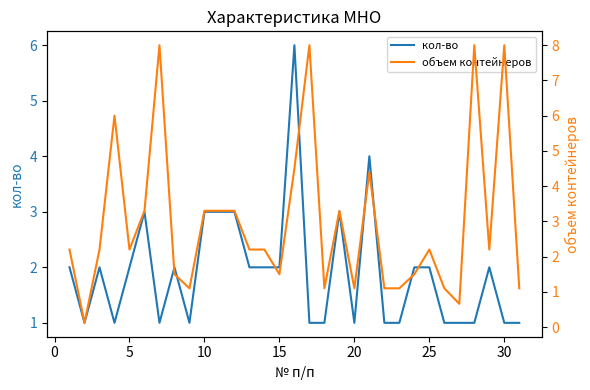

Reading left to right, list all the values displayed in this chart.

кол-во: 2.0	1.0	2.0	1.0	2.0	3.0	1.0	2.0	1.0	3.0	3.0	3.0	2.0	2.0	2.0	6.0	1.0	1.0	3.0	1.0	4.0	1.0	1.0	2.0	2.0	1.0	1.0	1.0	2.0	1.0	1.0
объем контейнеров: 2.2	0.1	2.2	6.0	2.2	3.3	8.0	1.5	1.1	3.3	3.3	3.3	2.2	2.2	1.5	4.5	8.0	1.1	3.3	1.1	4.4	1.1	1.1	1.5	2.2	1.1	0.7	8.0	2.2	8.0	1.1